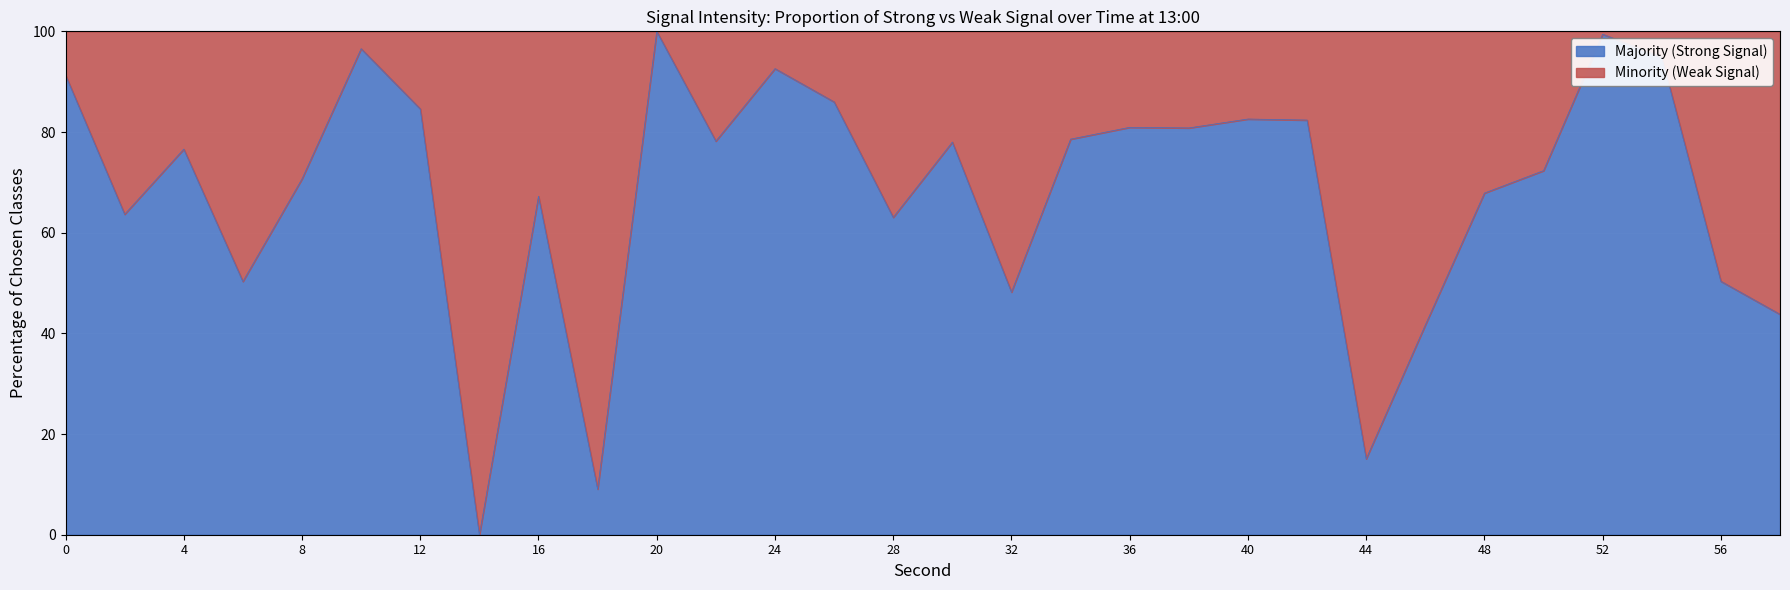

Read the value at 24.

92.6